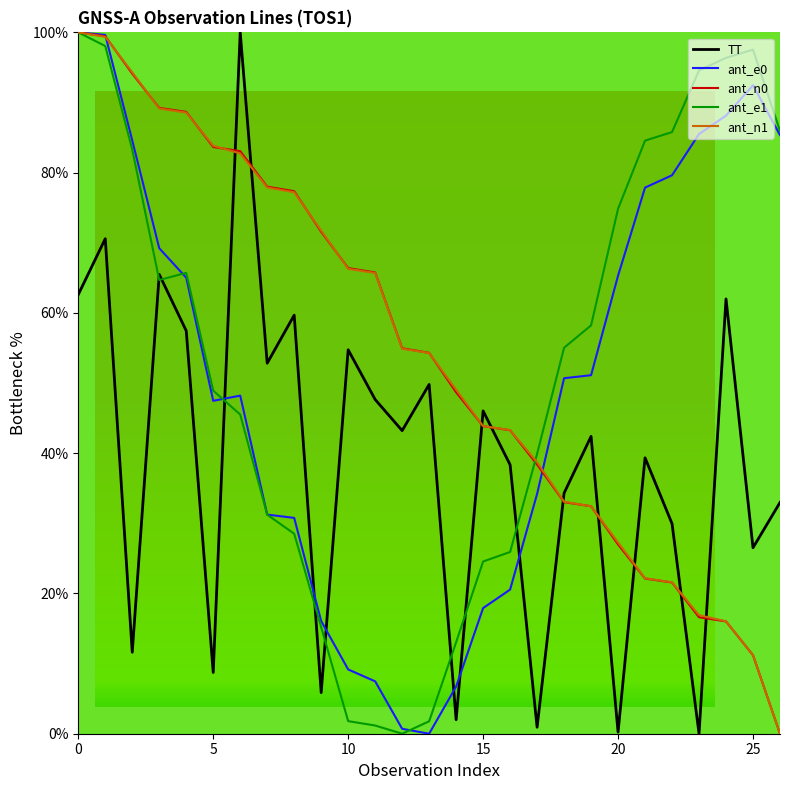

What is the highest value of the ant_n0 series?

100.0